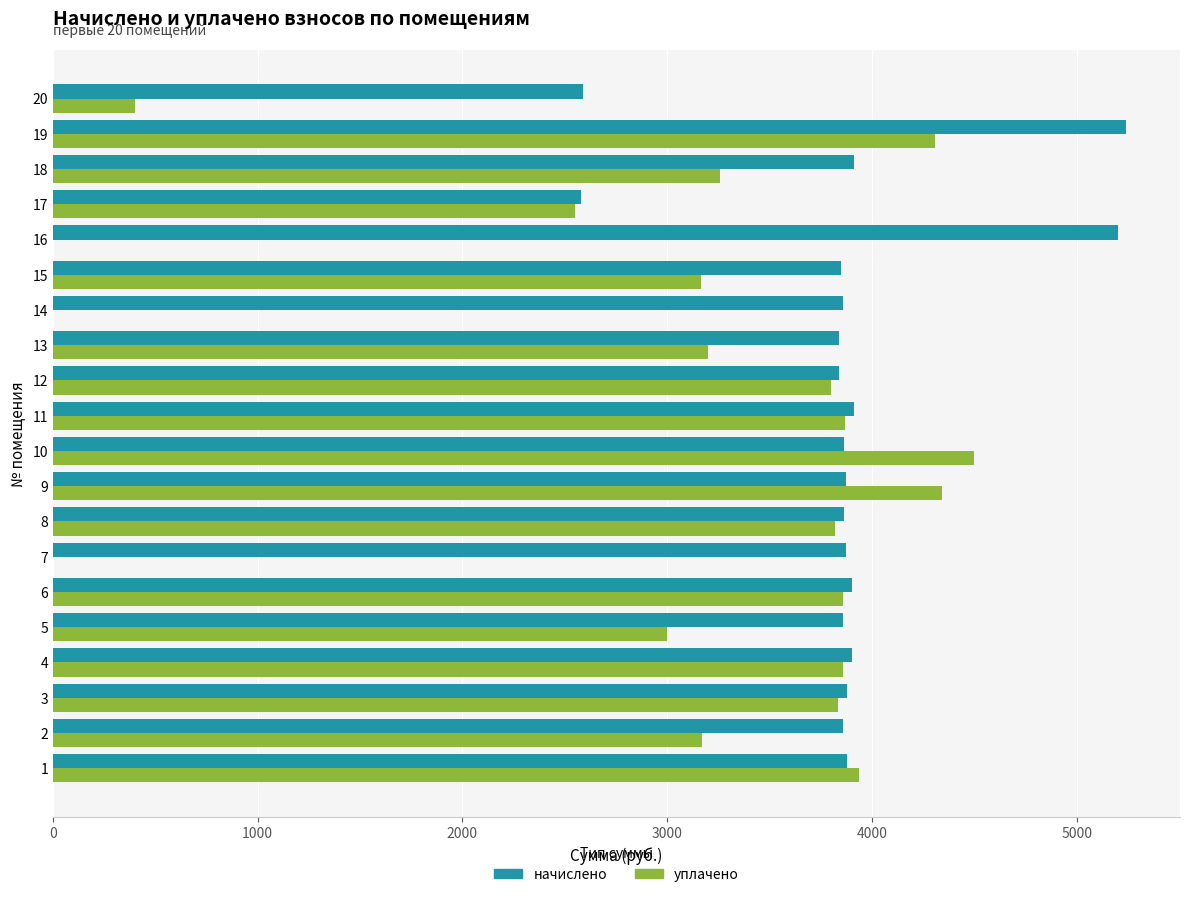

The value of начислено at 12 is 1681.4. True or false?

False